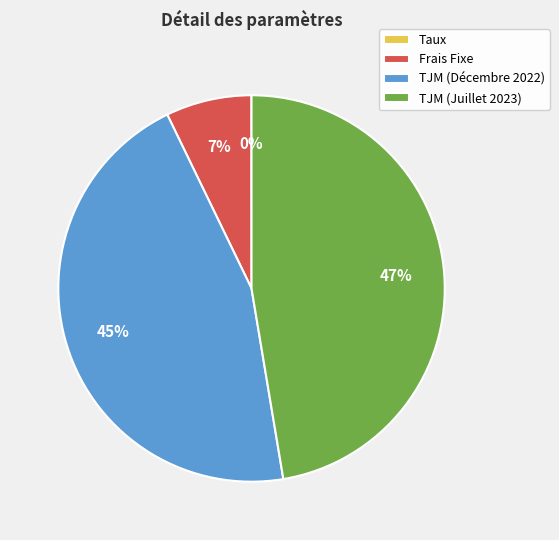

What is the largest slice in the pie chart?

TJM (Juillet 2023)